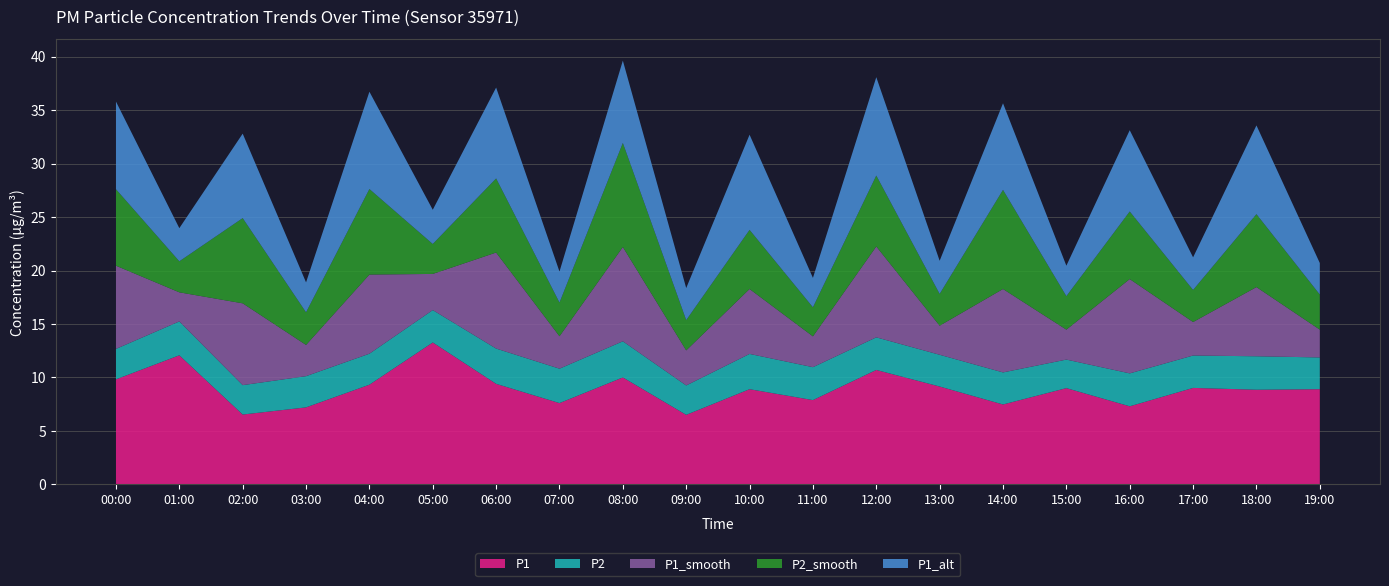

Reading right to left, what are all the values shown in this chart?

P1: 8.9	8.8	9.0	7.3	9.0	7.5	9.2	10.7	7.9	8.9	6.5	10.0	7.6	9.4	13.3	9.3	7.2	6.5	12.1	9.8
P2: 3.0	3.1	3.0	3.1	2.7	3.0	3.0	3.0	3.1	3.3	2.8	3.4	3.2	3.3	3.0	2.9	2.9	2.8	3.2	2.9
P1_smooth: 2.6	6.5	3.1	8.8	2.8	7.8	2.7	8.5	2.9	6.1	3.3	8.8	3.0	9.0	3.4	7.4	2.9	7.7	2.7	7.8
P2_smooth: 3.3	6.8	3.0	6.3	3.1	9.3	3.0	6.6	2.7	5.5	2.8	9.7	3.1	6.9	2.8	8.0	3.0	8.0	2.9	7.2
P1_alt: 3.0	8.3	3.0	7.6	2.9	8.1	3.1	9.2	2.8	8.9	3.0	7.7	2.9	8.5	3.2	9.1	2.8	7.9	3.1	8.2